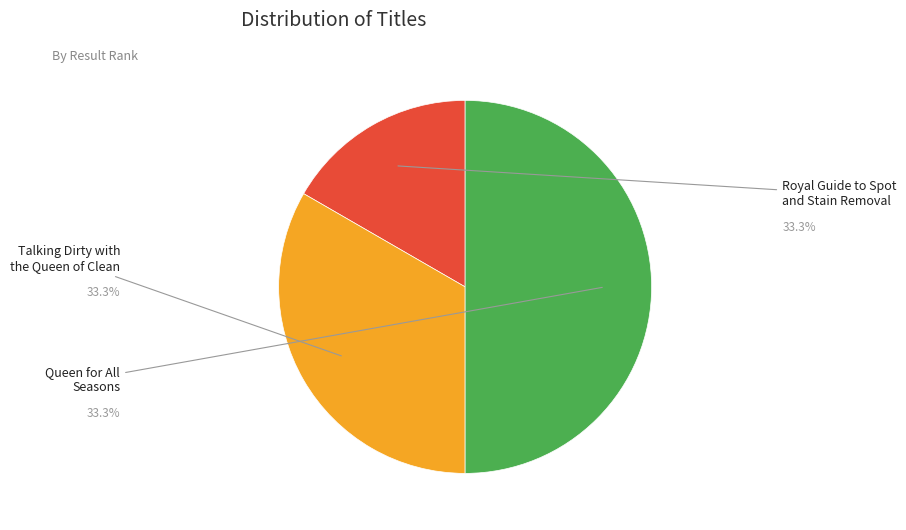

Count the number of slices in the pie.

3